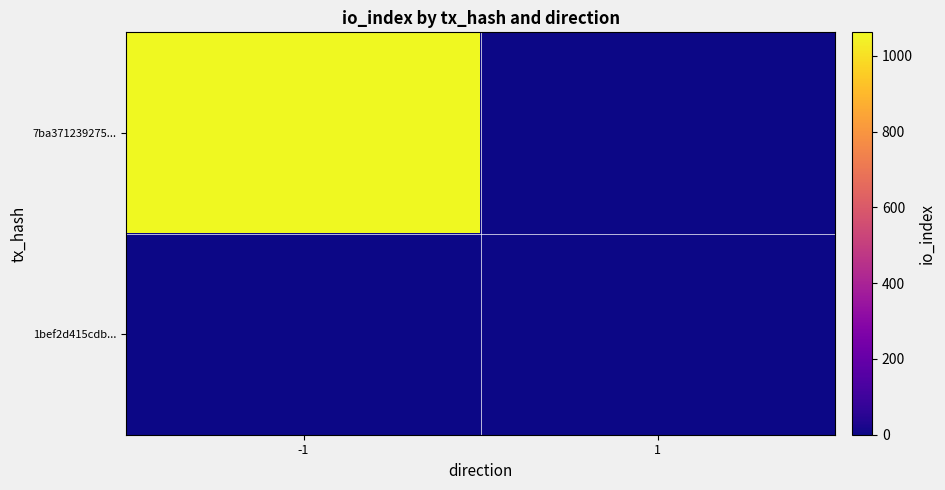

What is the maximum value shown in the chart?

1062